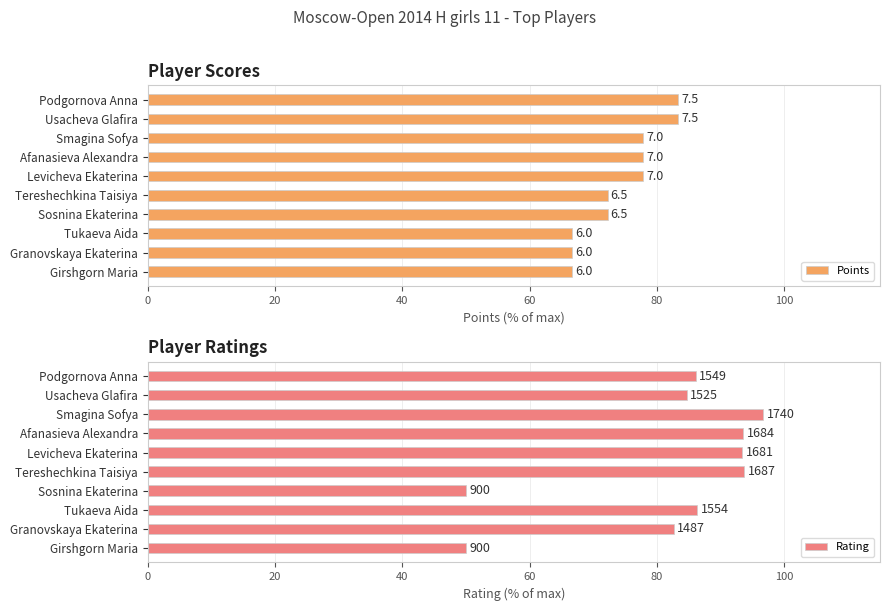

Rank the series by their maximum value, from lowest to highest.

Points, Rating